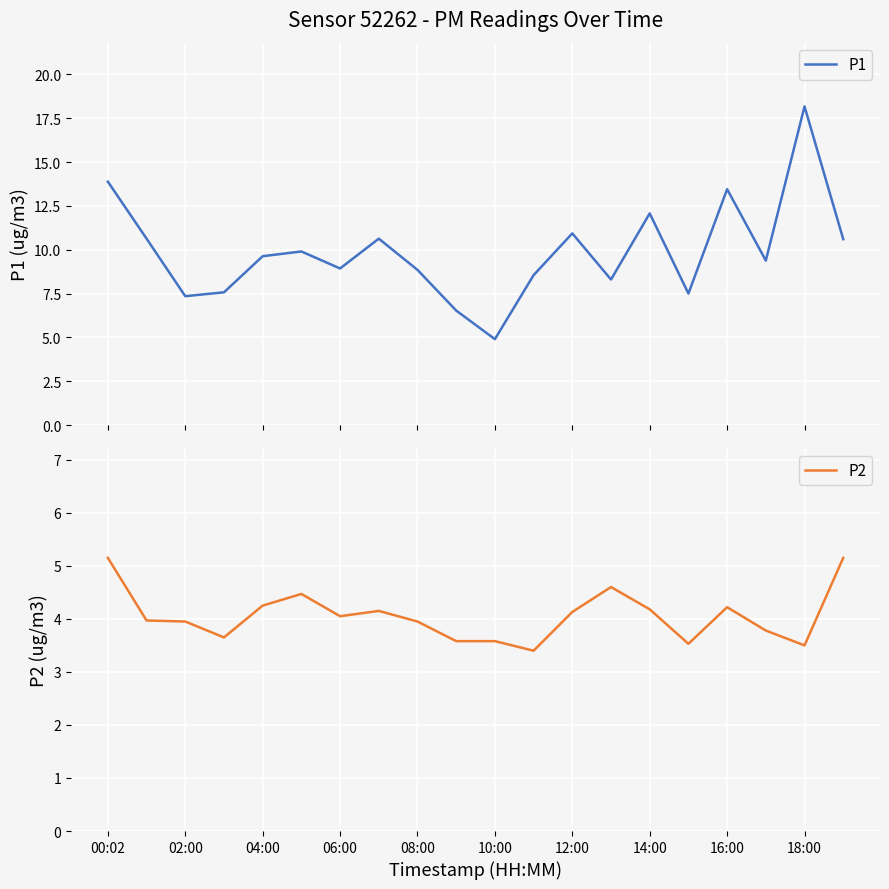

List the series in order of their peak value, lowest first.

P2, P1